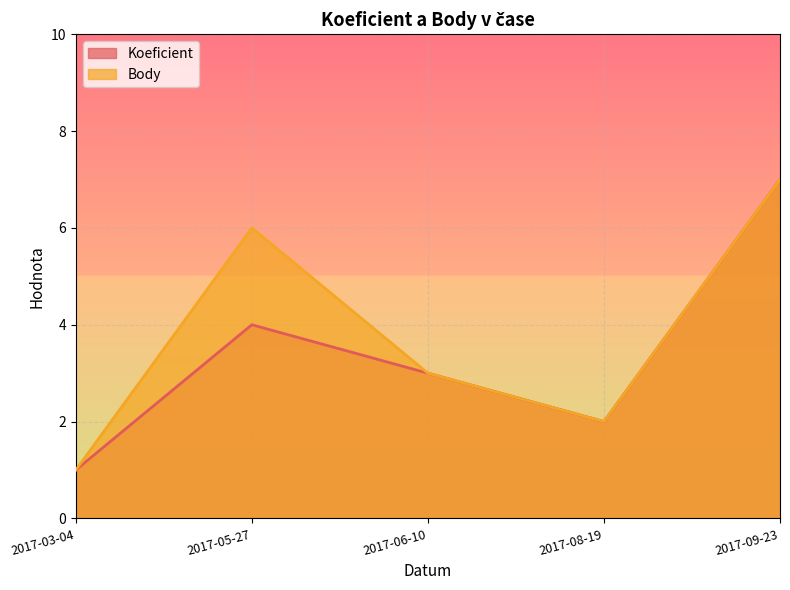

What are all the series names shown in the legend?

Koeficient, Body